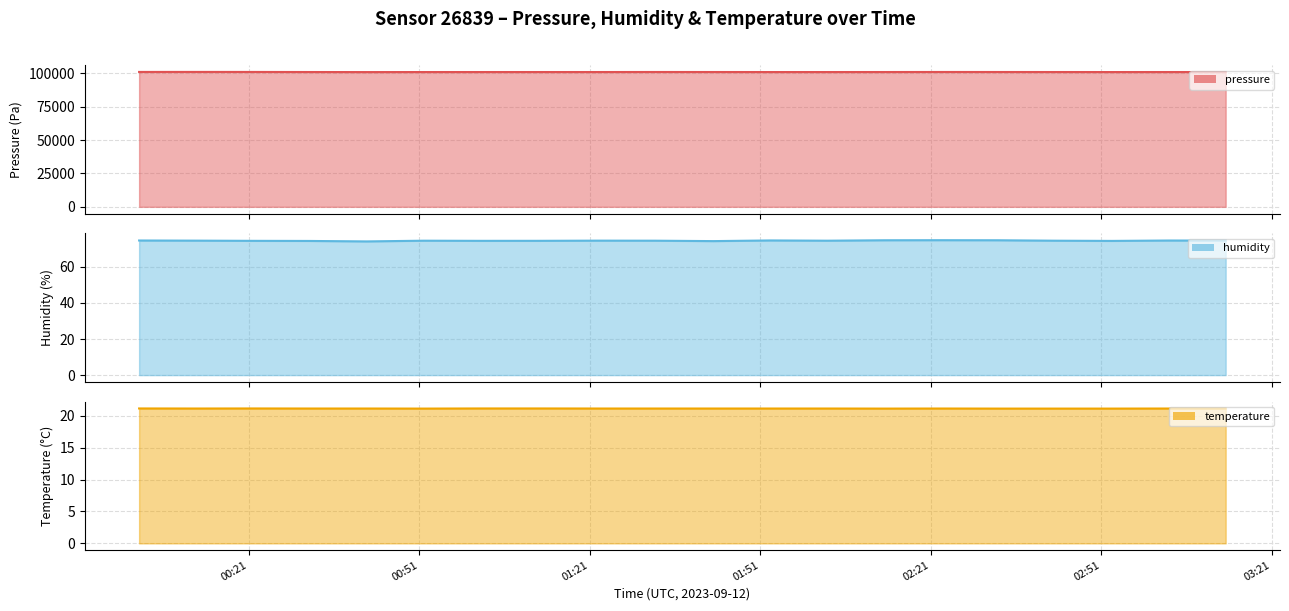

What is the spread (max minus min) of values at 2023-09-12T00:41:46?

100905.9